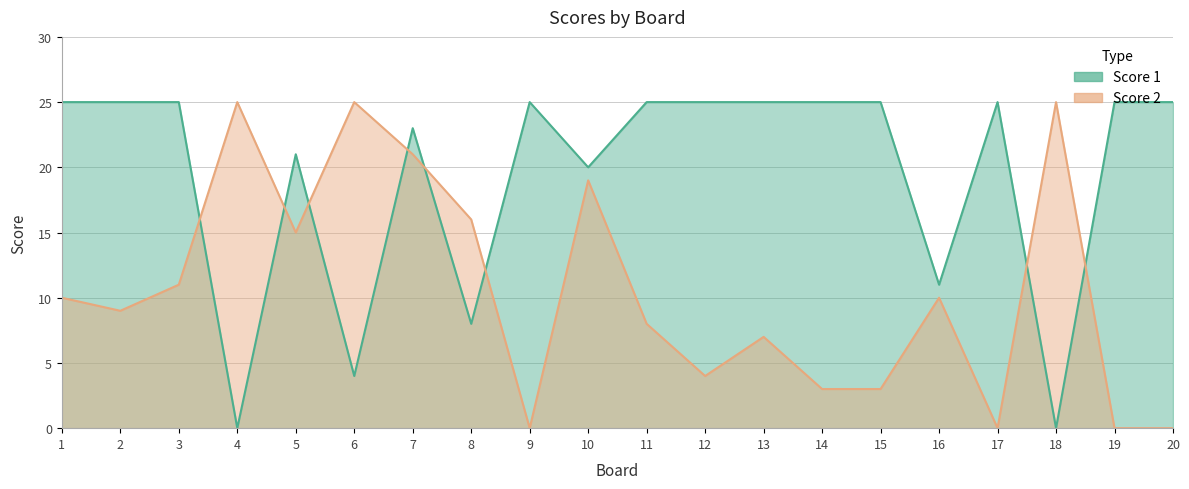

How many lines are shown in the chart?

2